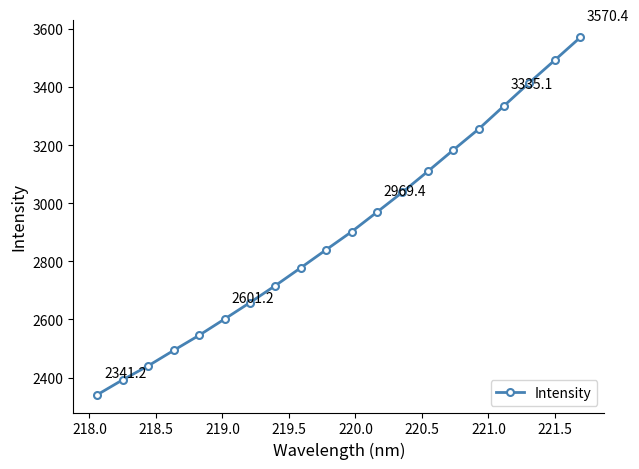

What is the value of the 9th point from the left?

2777.8